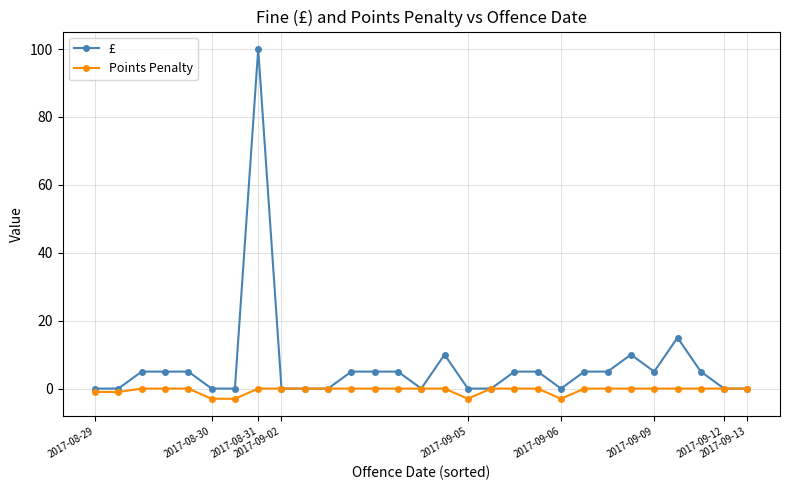

How many lines are shown in the chart?

2